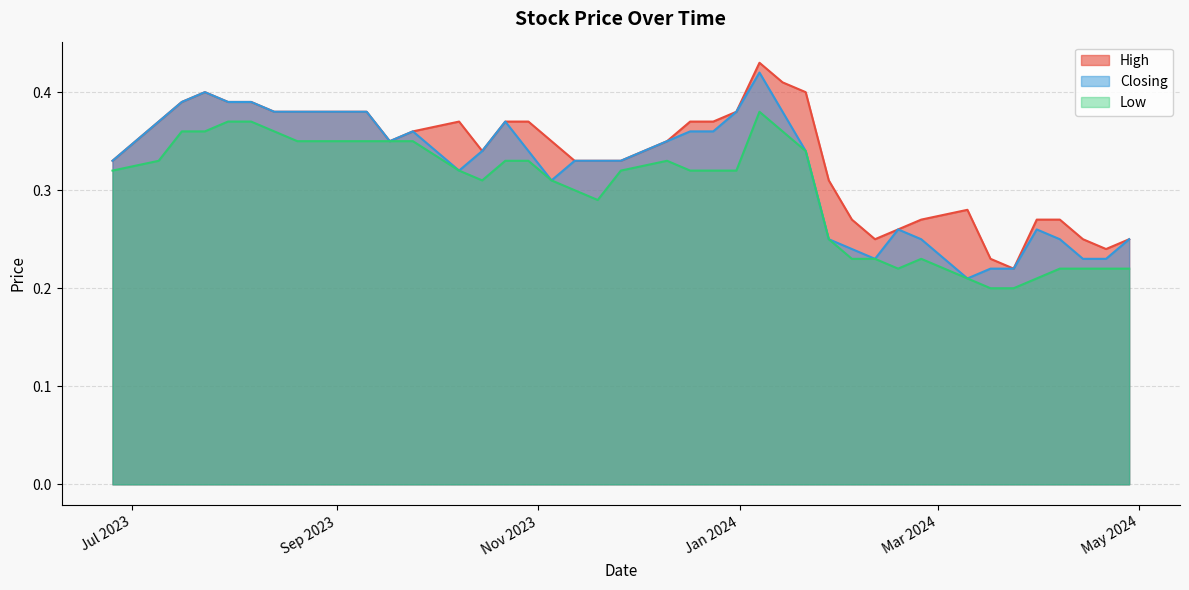

Between 6 and 24, which series saw the biggest shift?

High